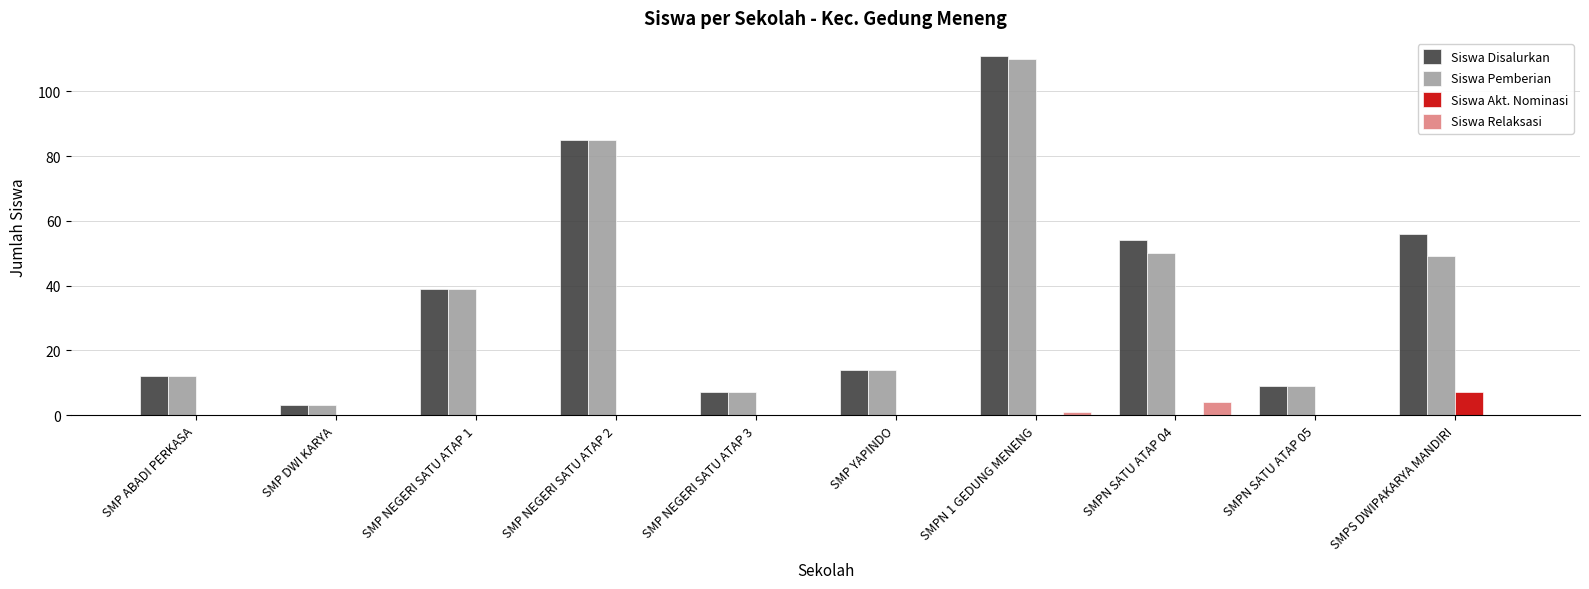

What is the difference between the Siswa Pemberian values at SMP YAPINDO and SMP NEGERI SATU ATAP 1?

25